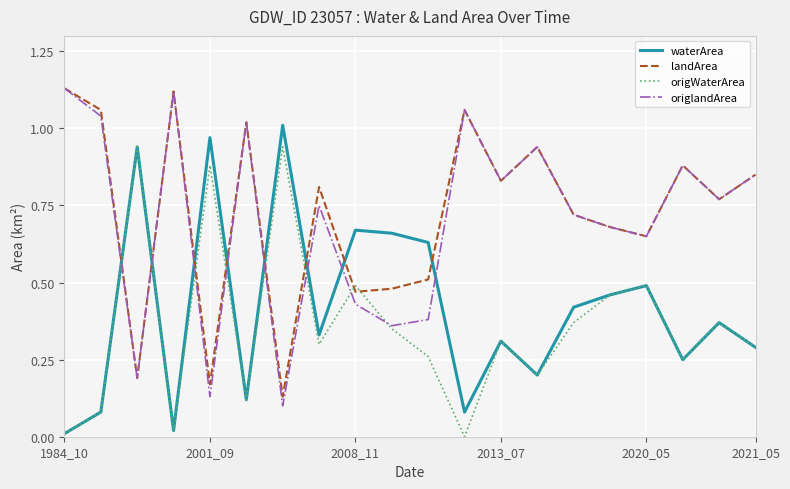

Which series ends up on top after the final intersection of landArea and waterArea?

landArea